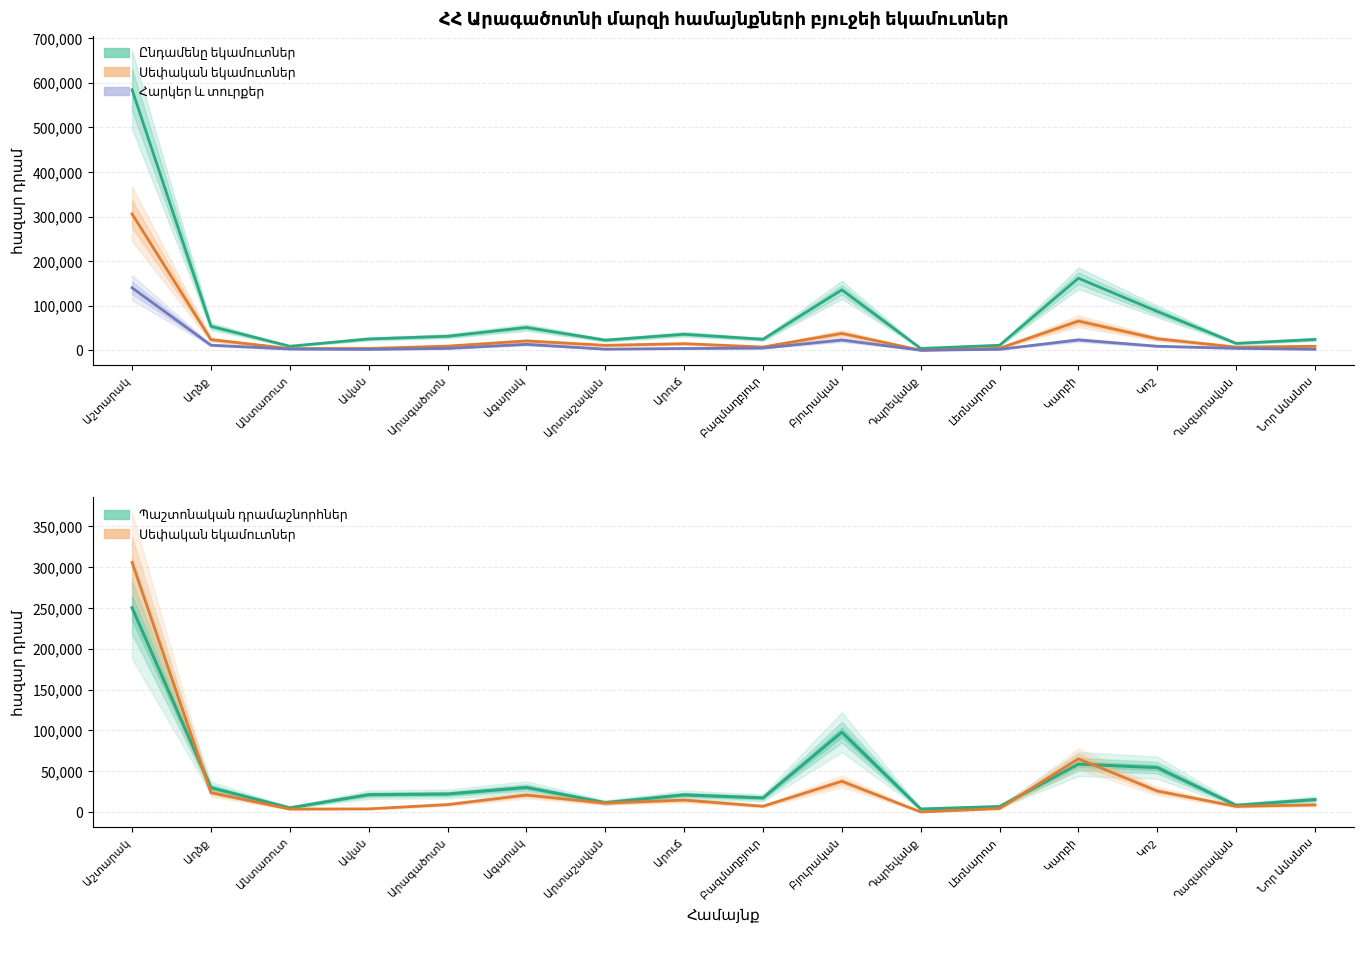

Is it true that Պաշտոնական դրամաշնորհներ equals 7580.8 at Անտառուտ?

False